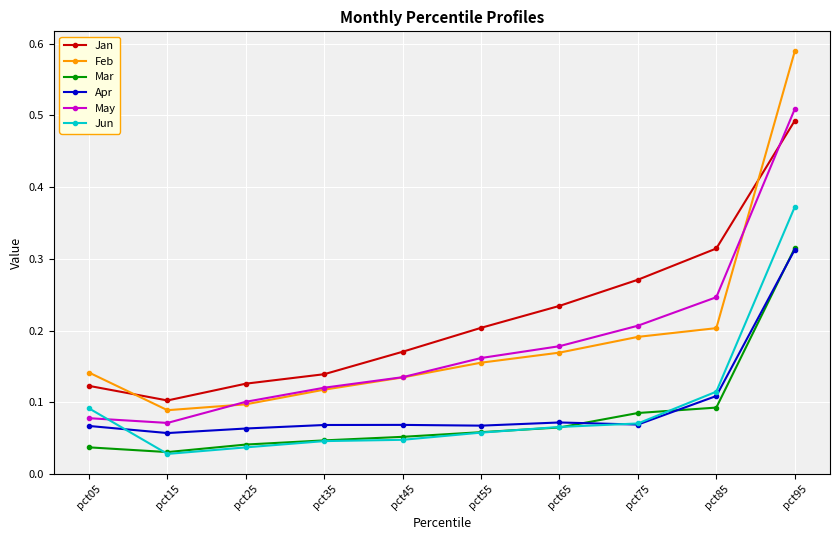

What are all the series names shown in the legend?

Jan, Feb, Mar, Apr, May, Jun